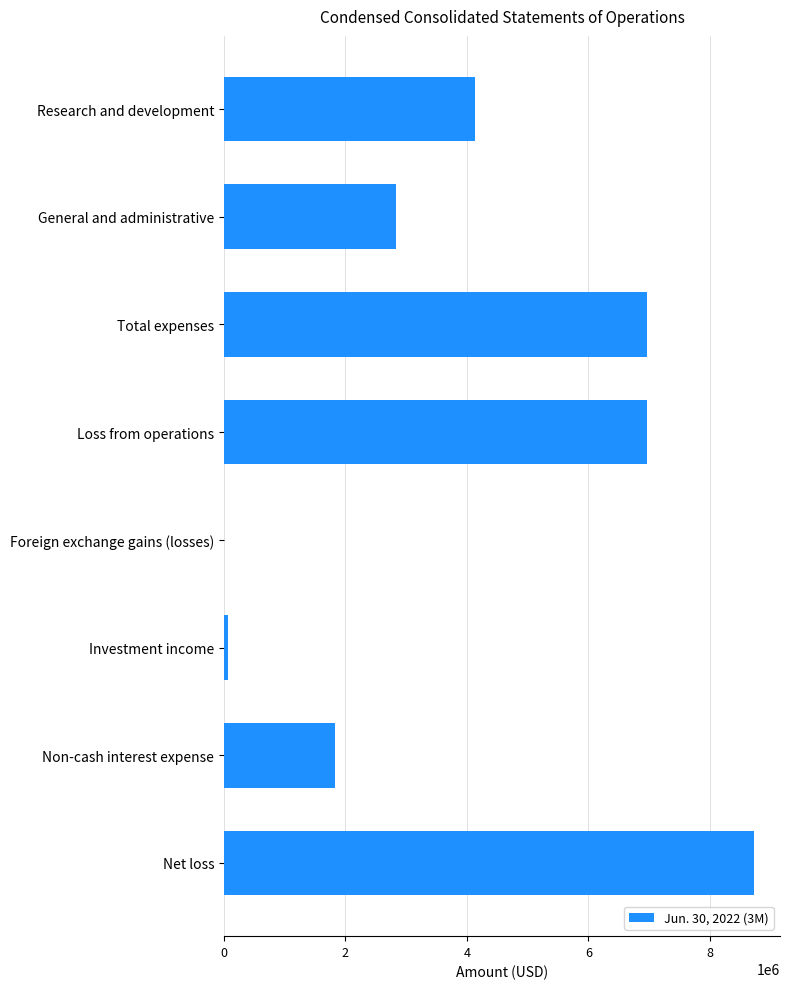

How many series are shown in this chart?

1